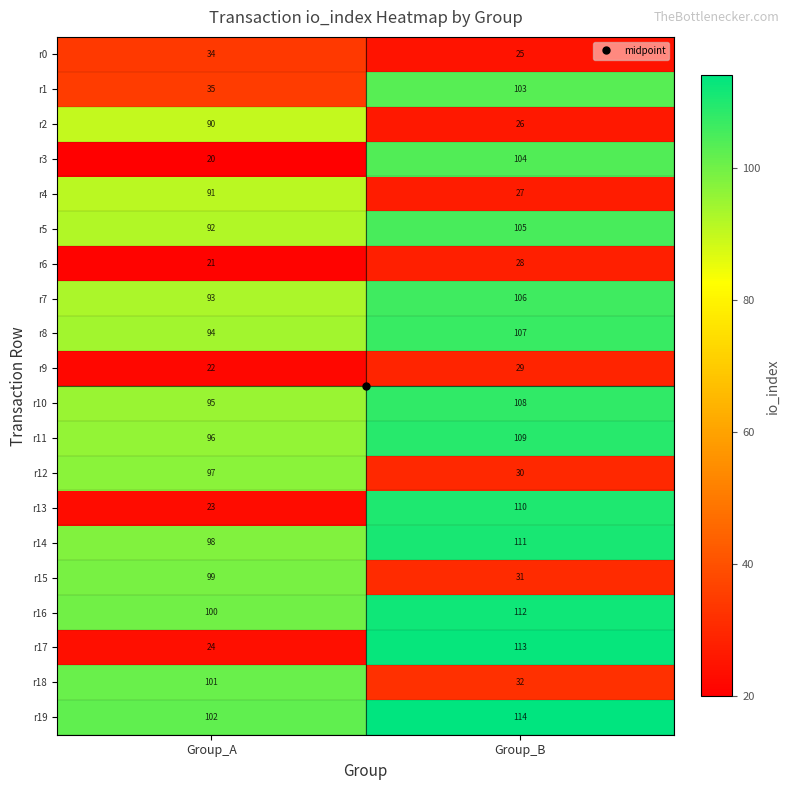

Which series has the largest total across all categories?

r19